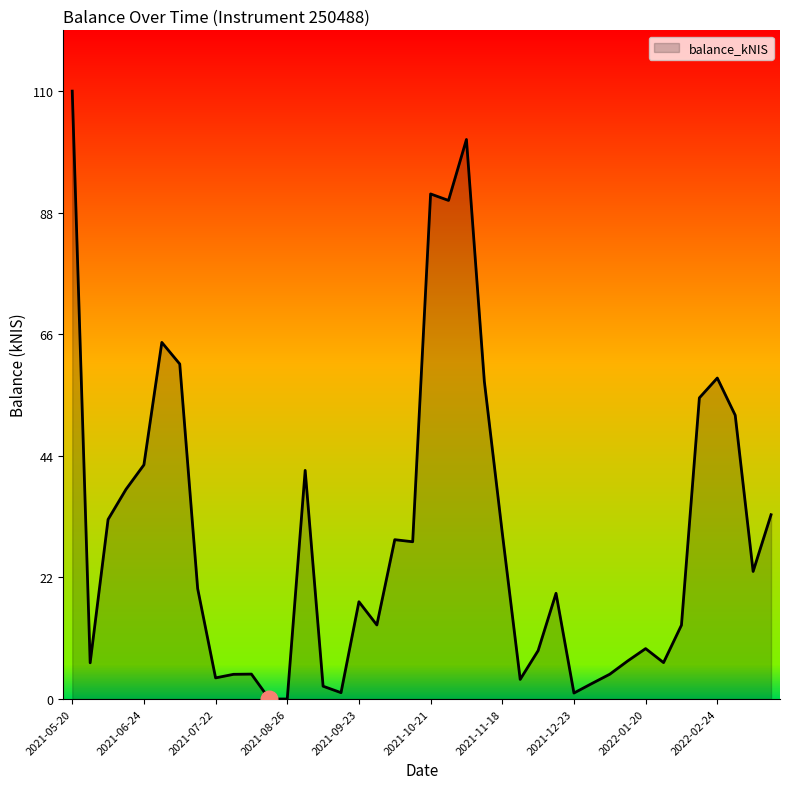

What is the difference between the maximum and minimum values?

110.4